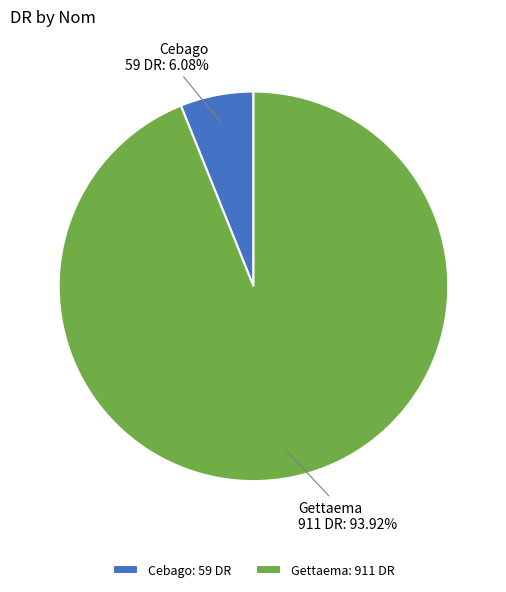

Which category has the smallest portion of the pie?

Cebago